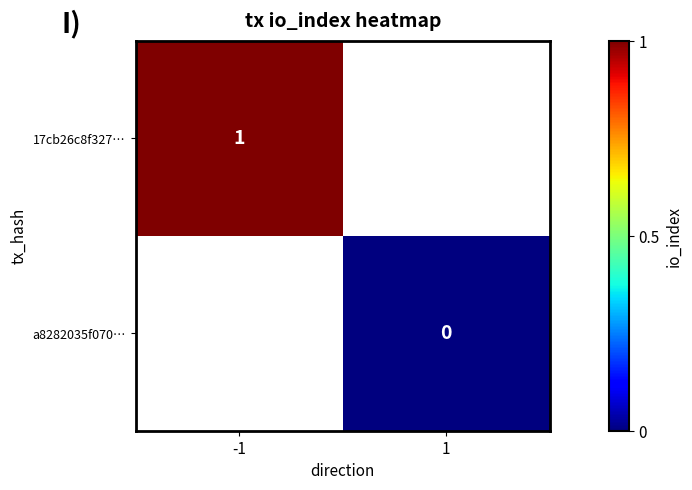

What is the maximum value shown in the chart?

1.0